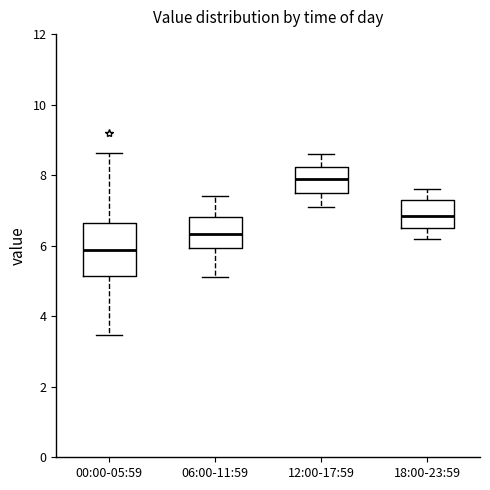

Reading left to right, read every box against the y-axis: the position of its median line, the range the box covers, and the ends of its whiskers. The values are not printed on the chart, so give them approximately, as read against the axis.

00:00-05:59: median 5.8, box 5.2 to 6.6, whiskers 3.4 to 8.6
06:00-11:59: median 6.4, box 6.0 to 6.8, whiskers 5.2 to 7.4
12:00-17:59: median 8.0, box 7.6 to 8.2, whiskers 7.2 to 8.6
18:00-23:59: median 6.8, box 6.6 to 7.4, whiskers 6.2 to 7.6